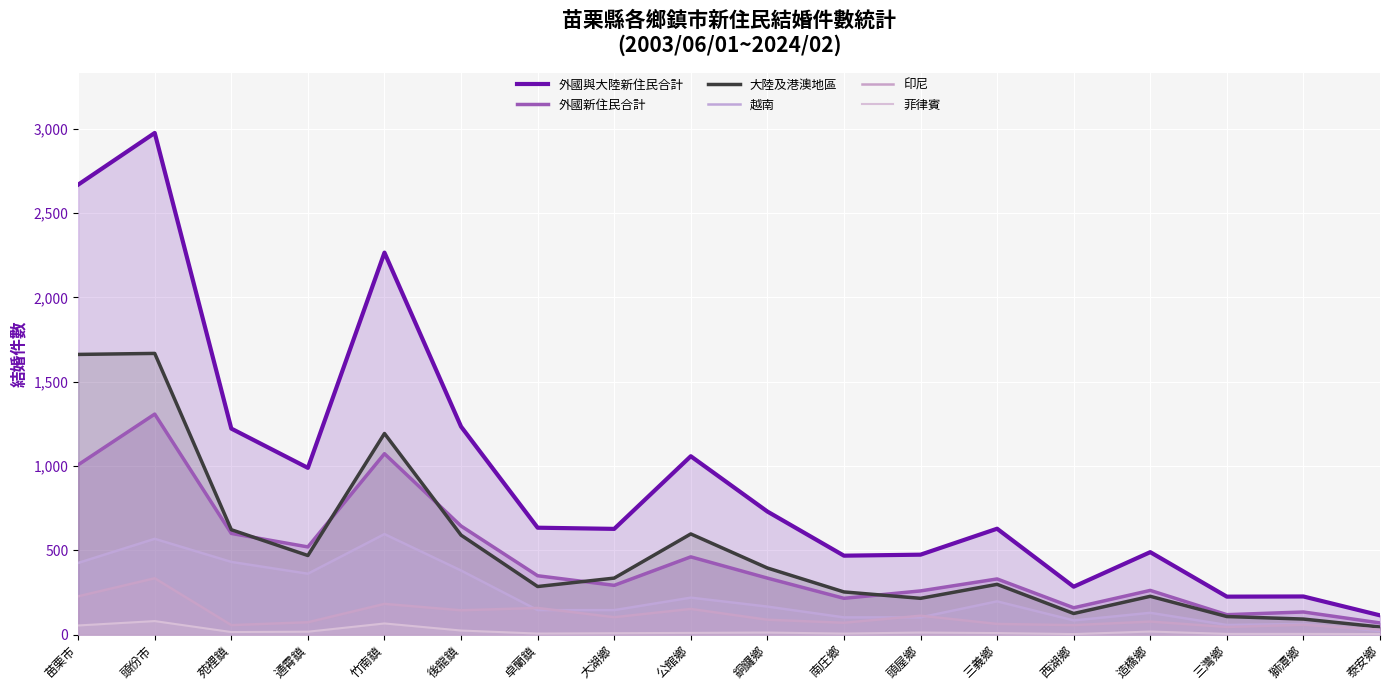

Where is the first local maximum for 菲律賓?

頭份市